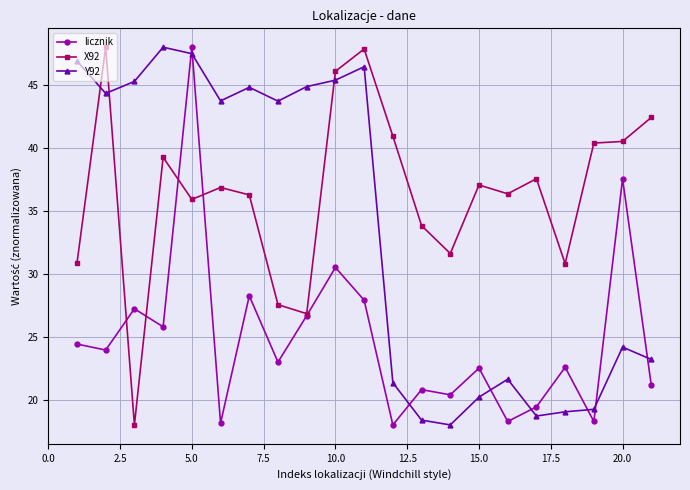

True or false: X92 has more than 1 points higher than both neighbors.

True